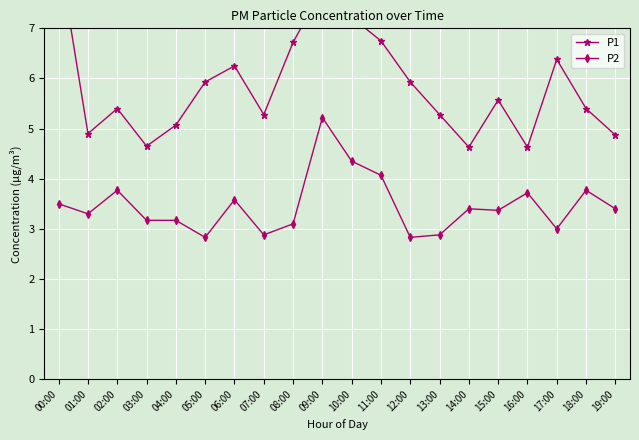

The P2 series shows 3.8 at 02:00. True or false?

True